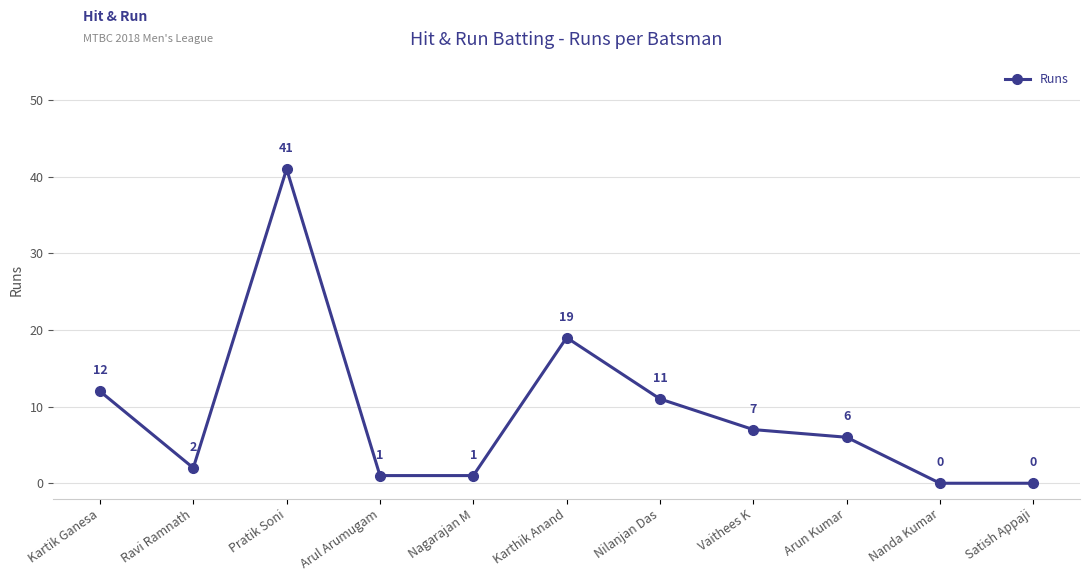

What is the label of the 11th point from the left?

Satish Appaji